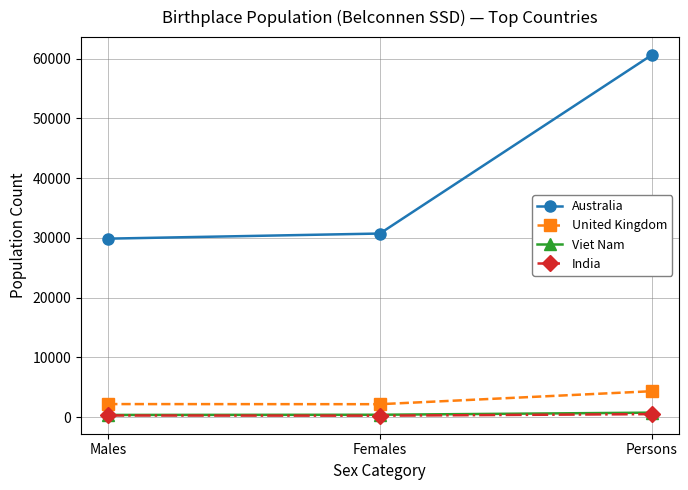

How many distinct data groups are displayed?

4